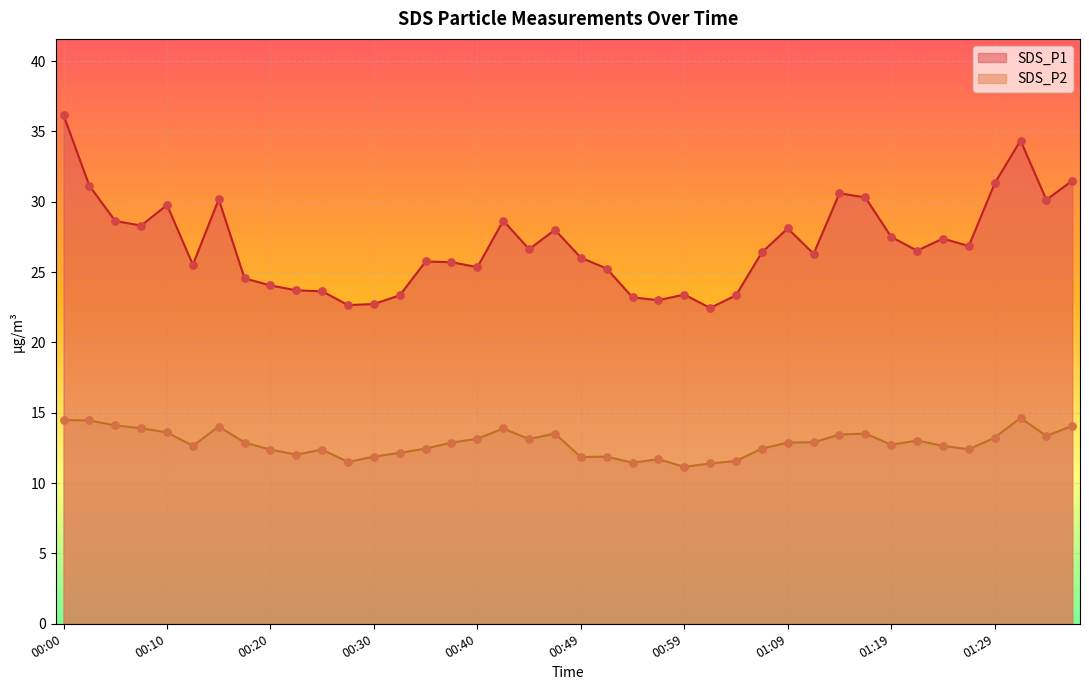

At which category is the sum across all series the highest?

00:00